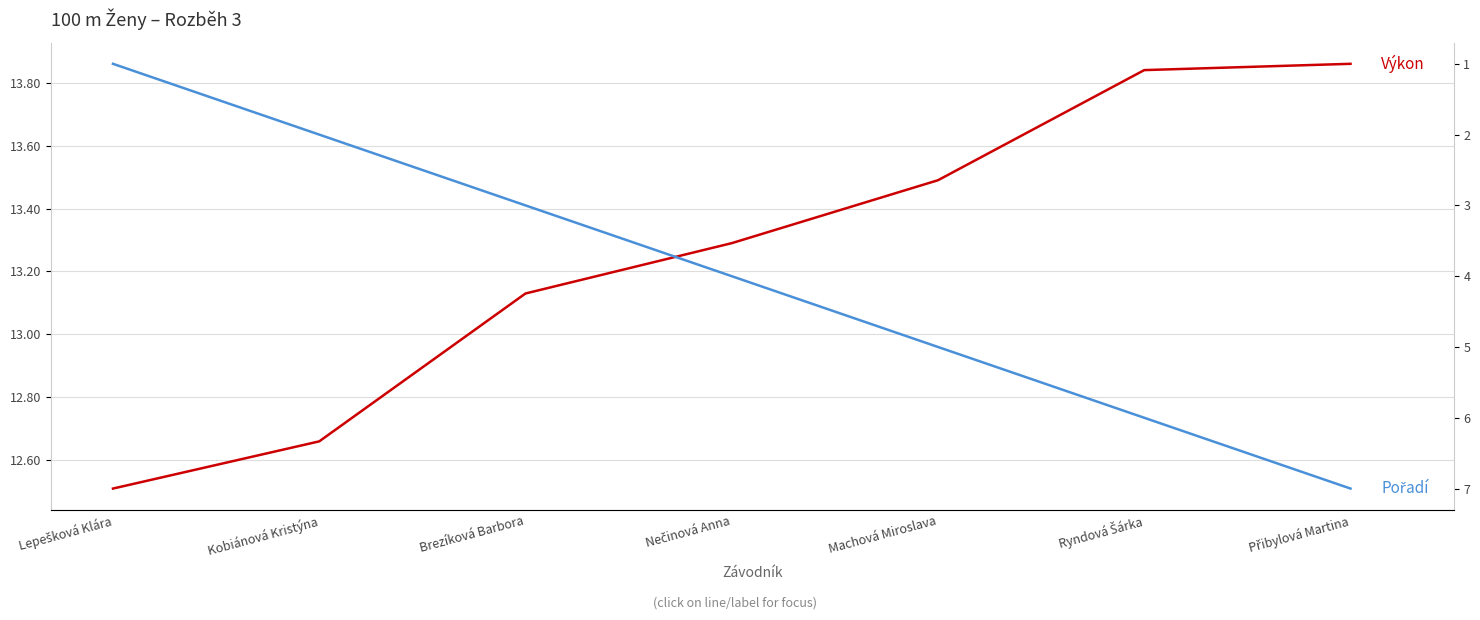

Between Nečinová Anna and Machová Miroslava, which is larger?

Machová Miroslava